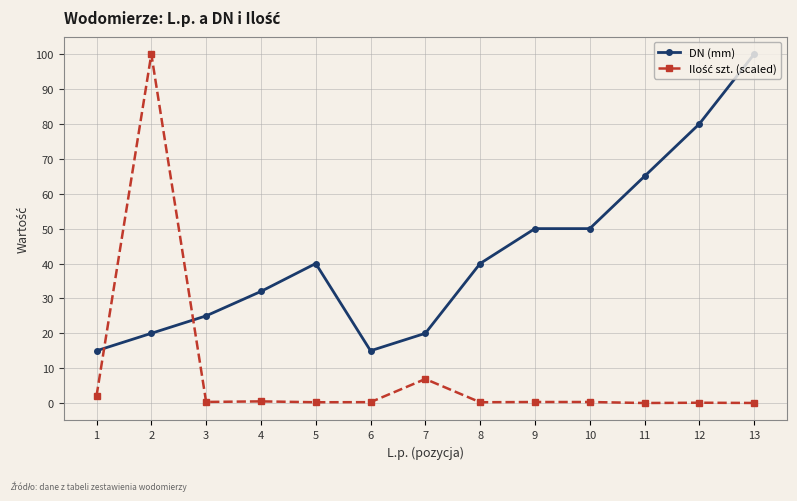

What is the difference between the highest and lowest values at 7?

13.1